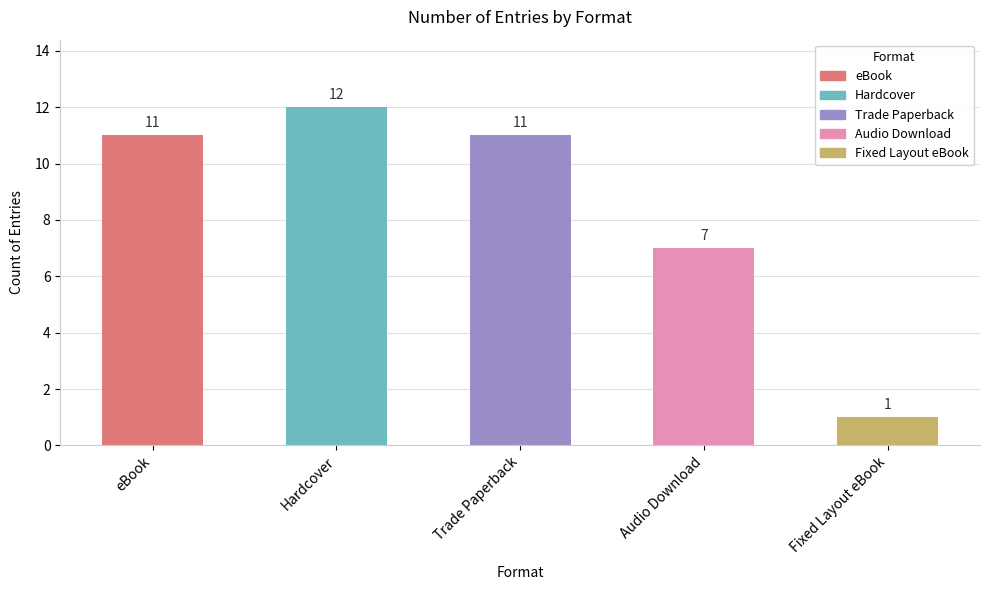

How many series are shown in this chart?

1